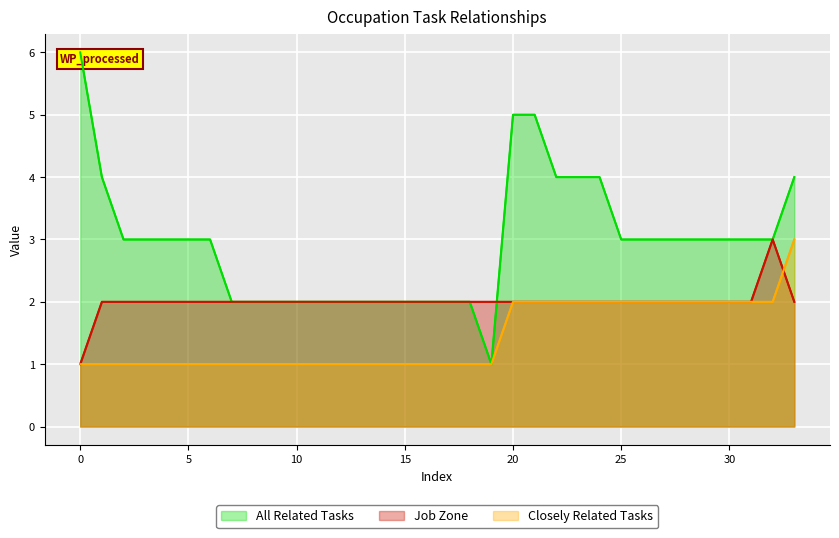

Rank the series at 16 from highest to lowest value.

All Related Tasks, Job Zone, Closely Related Tasks